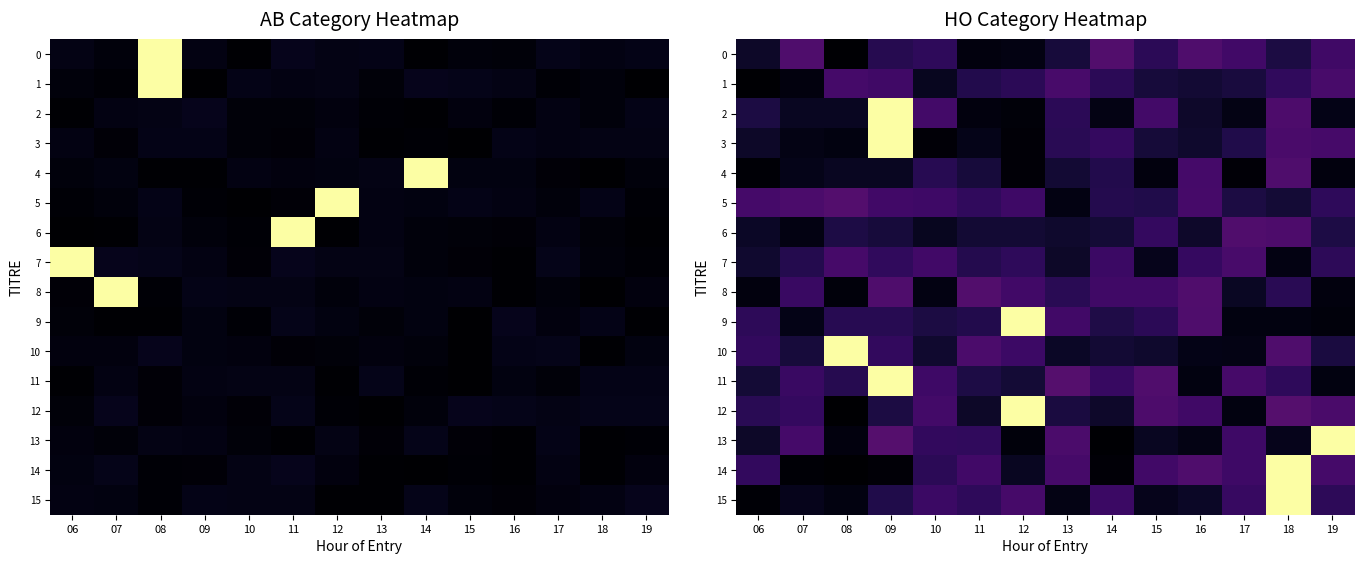

What is the difference between the second highest and second lowest values in the 5 series?

0.1